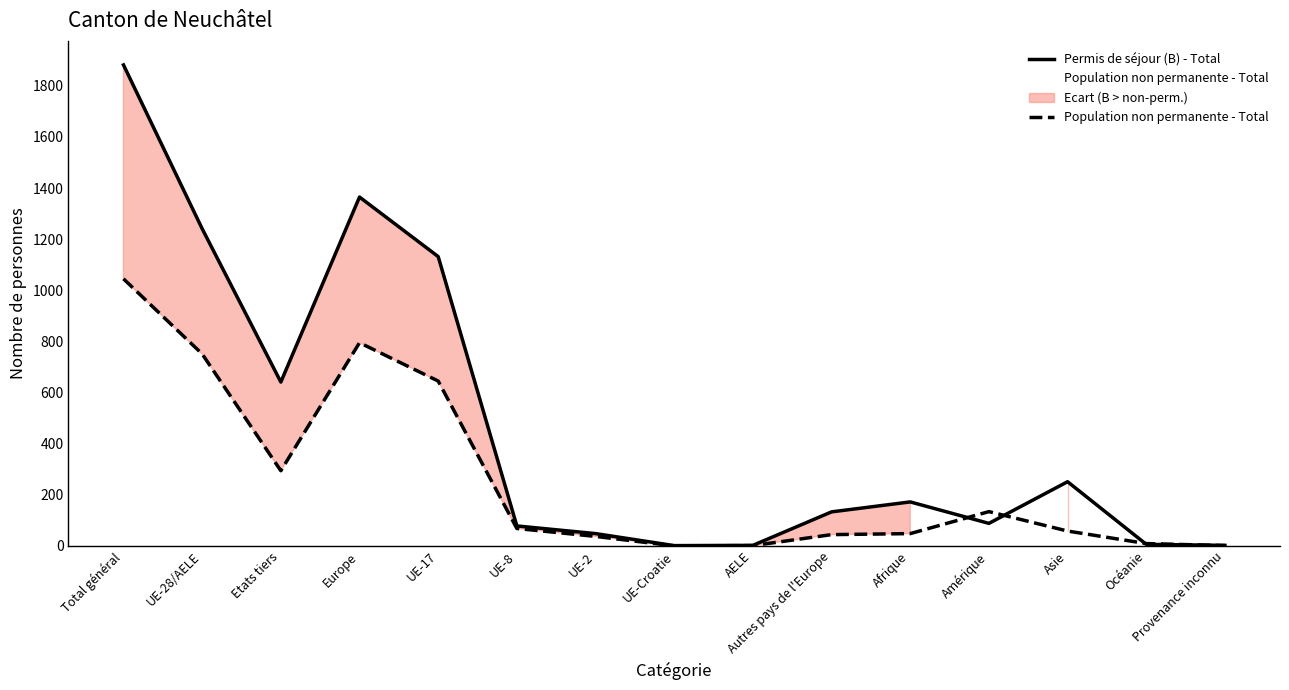

Between Océanie and Provenance inconnu, which is larger?

Océanie